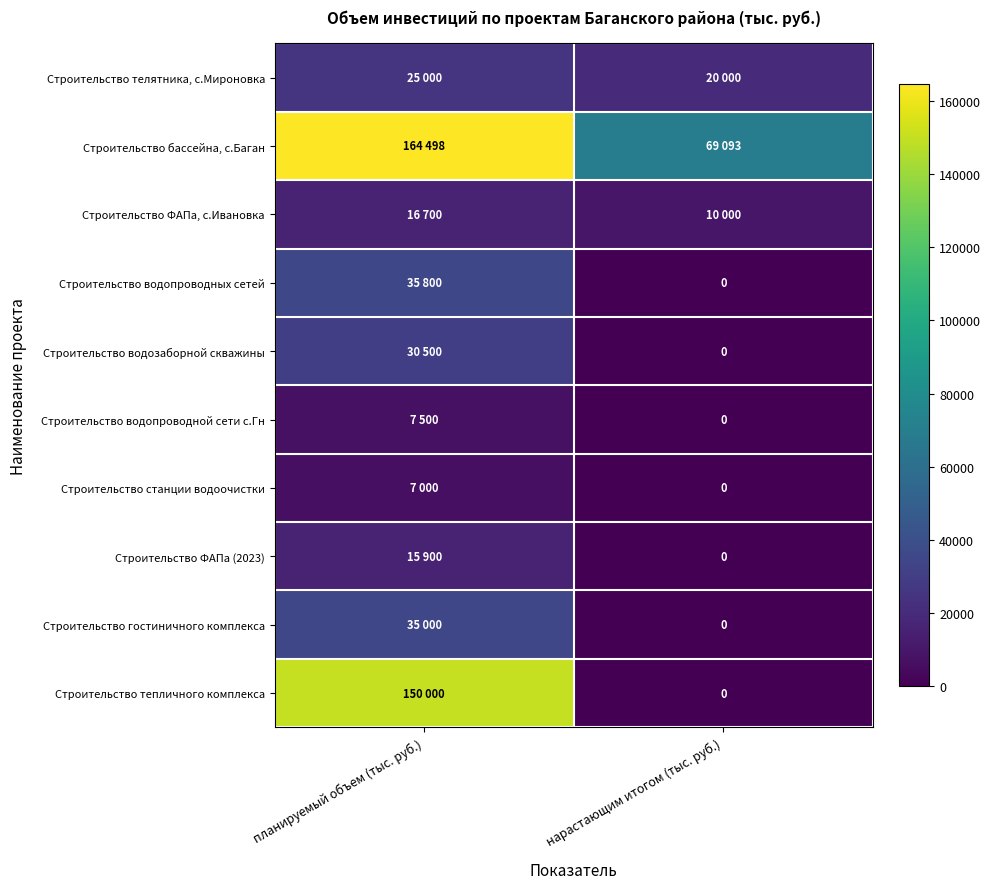

How many values in the Строительство бассейна, с.Баган series are below 164498?

1